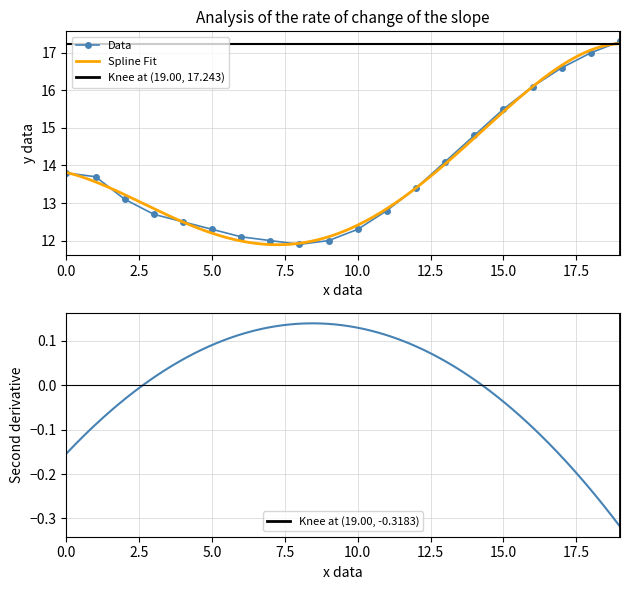

What is the label of the 14th point from the left?

13